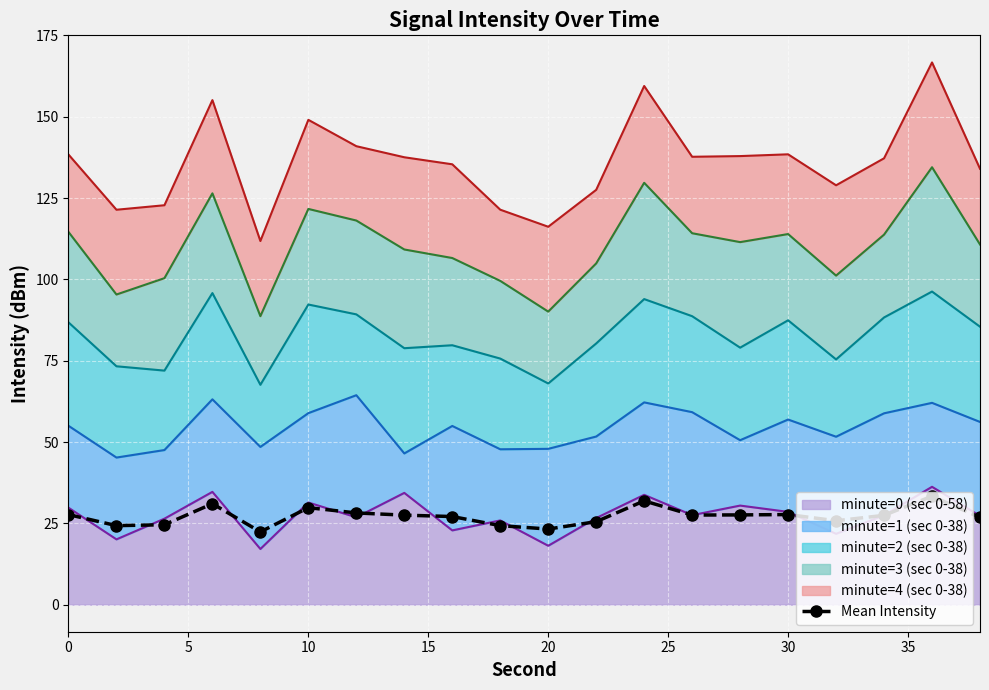

Between 40 and 15, which is larger?

15